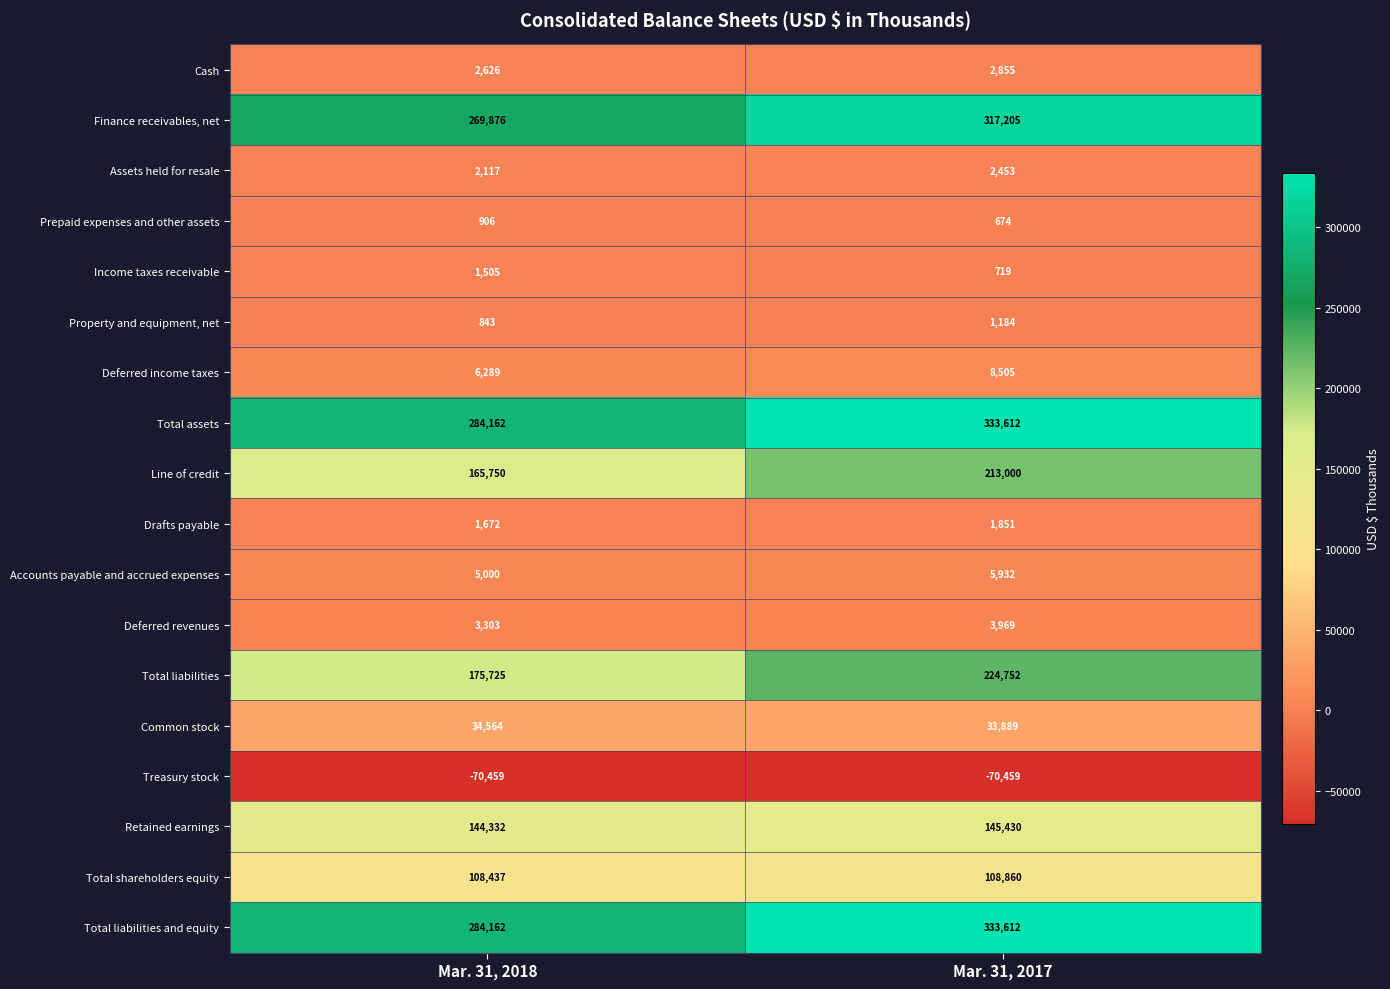

What is the difference between the highest and lowest values at Mar. 31, 2017?

404071